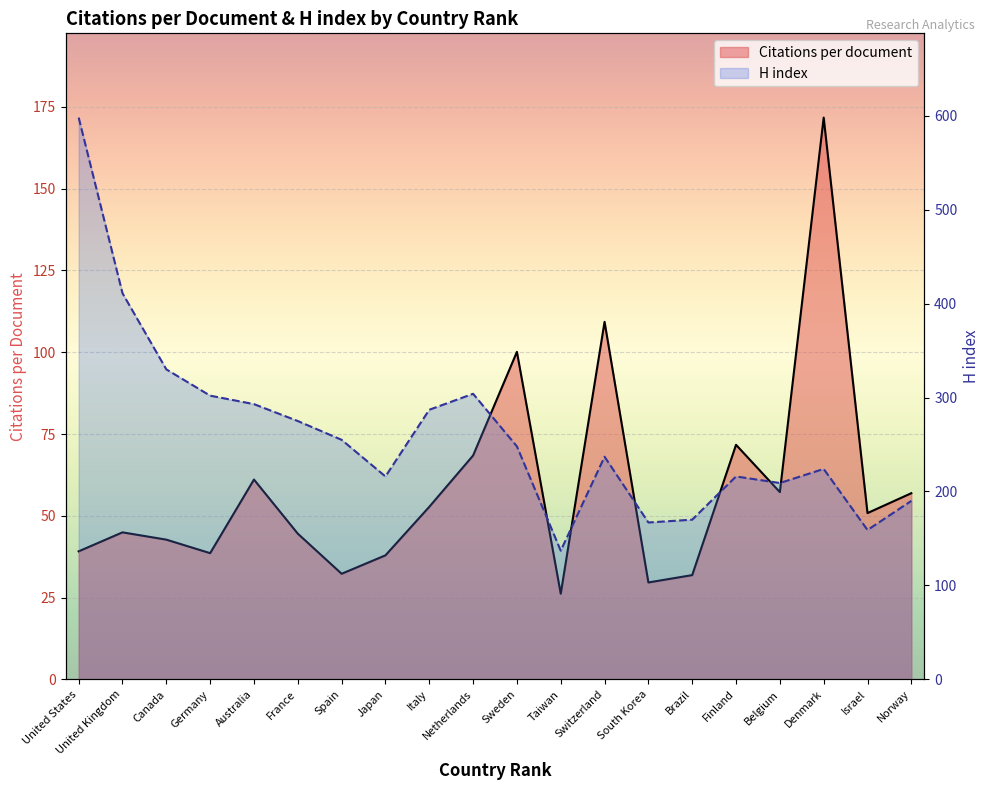

True or false: Citations per document and H index cross at least once.

False